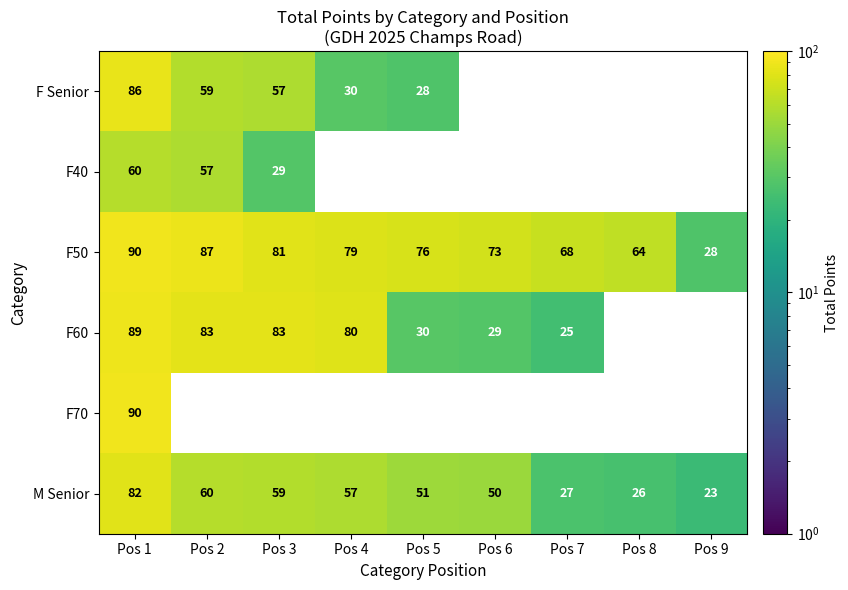

At which category does the chart reach its peak across all series?

Pos 1